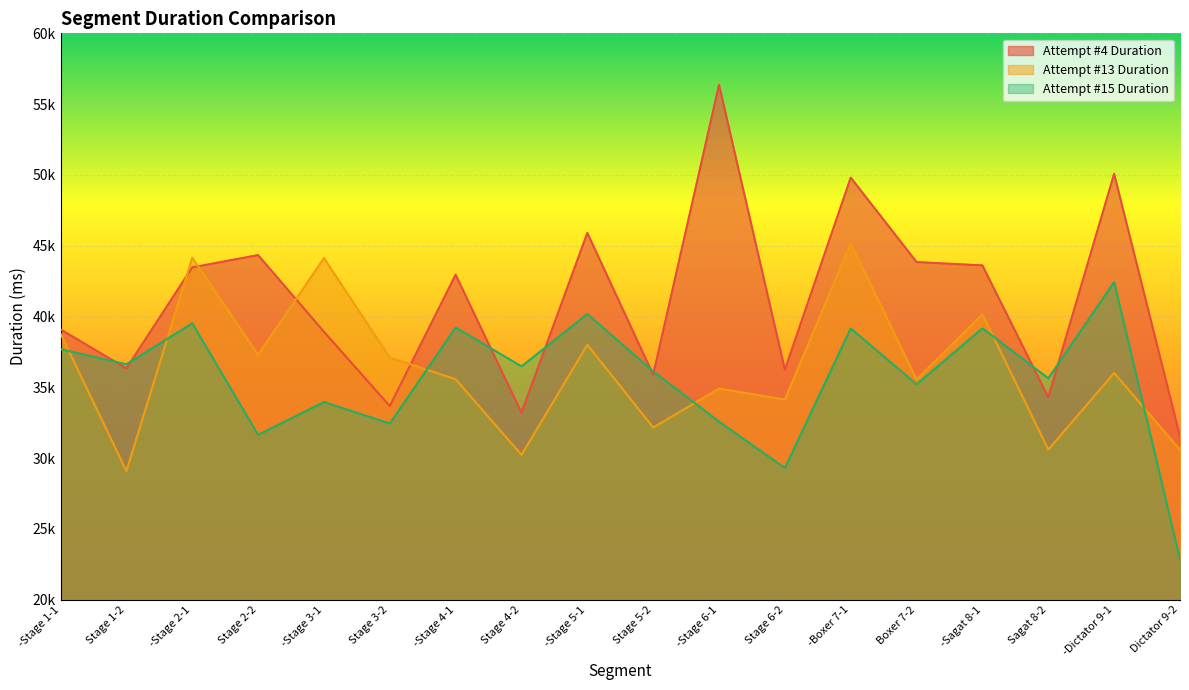

Rank the categories by Attempt #15 Duration value from highest to lowest.

-Dictator 9-1, -Stage 5-1, -Stage 2-1, -Stage 4-1, -Sagat 8-1, -Boxer 7-1, -Stage 1-1, Stage 1-2, Stage 4-2, Stage 5-2, Sagat 8-2, Boxer 7-2, -Stage 3-1, -Stage 6-1, Stage 3-2, Stage 2-2, Stage 6-2, Dictator 9-2